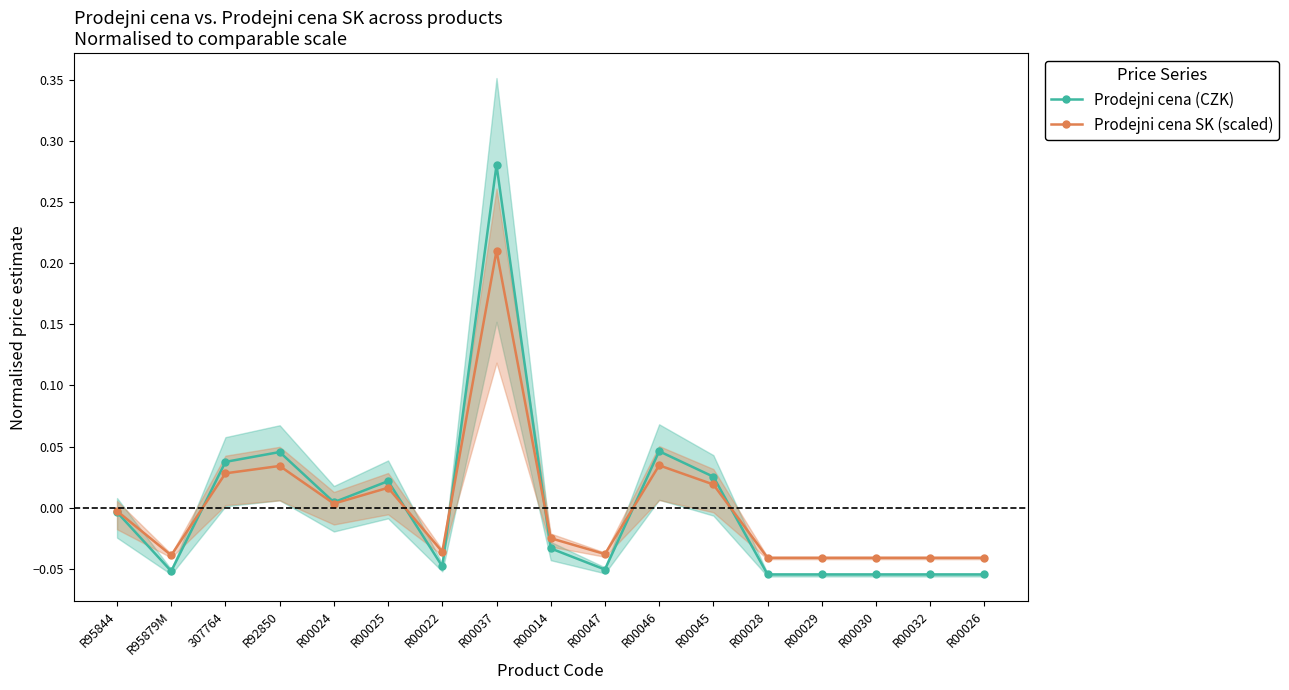

List the series in order of their overall mean, highest first.

Prodejni cena (CZK), Prodejni cena SK (scaled)